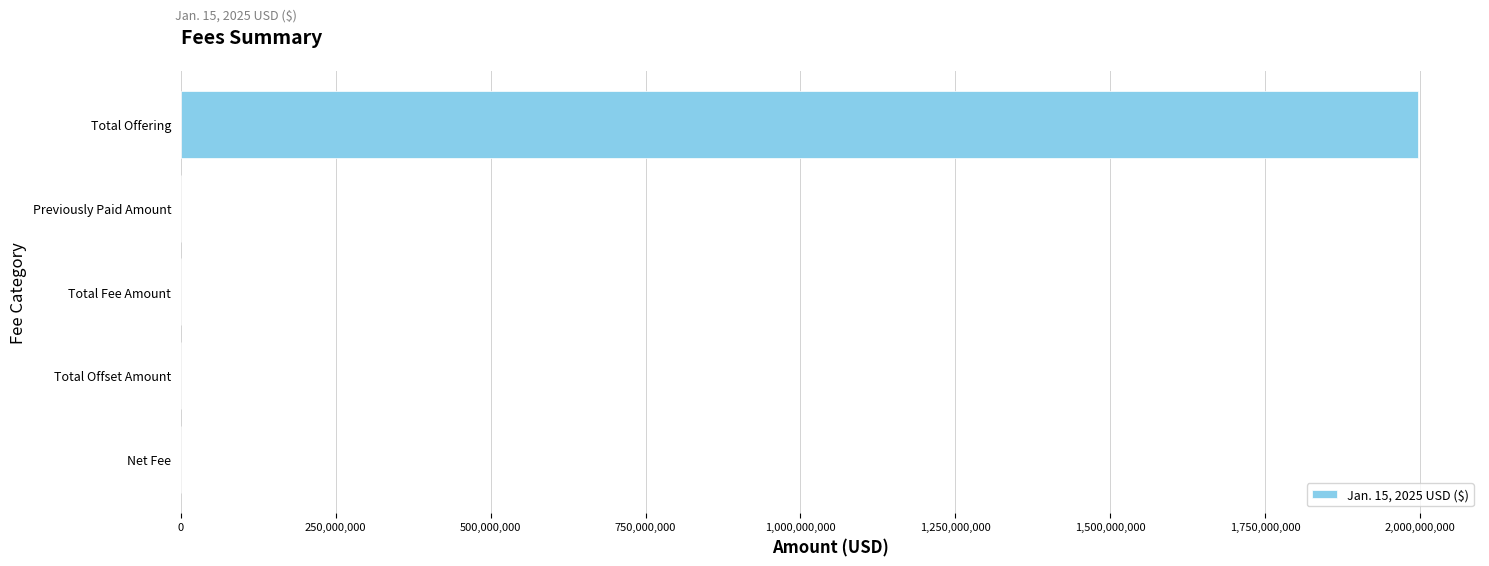

What is the greatest value displayed?

1997125000.0